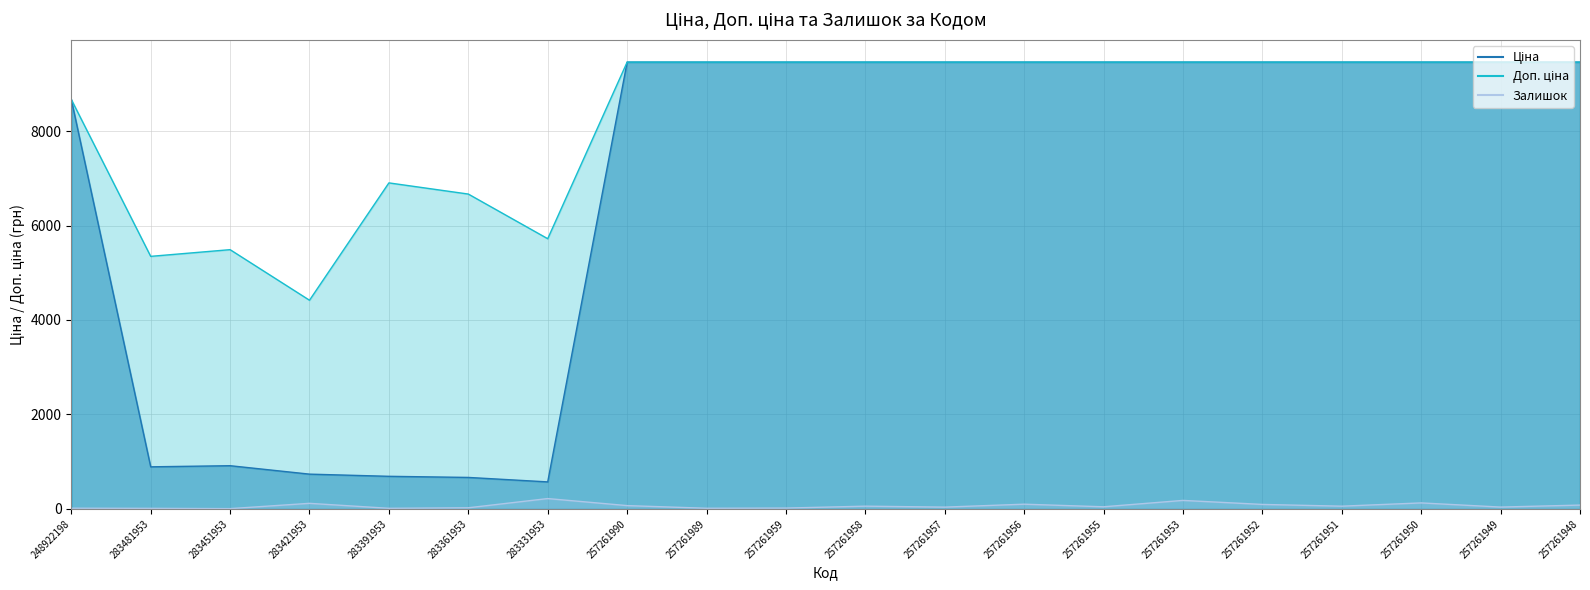

What is the sum of all Ціна values?

136106.6